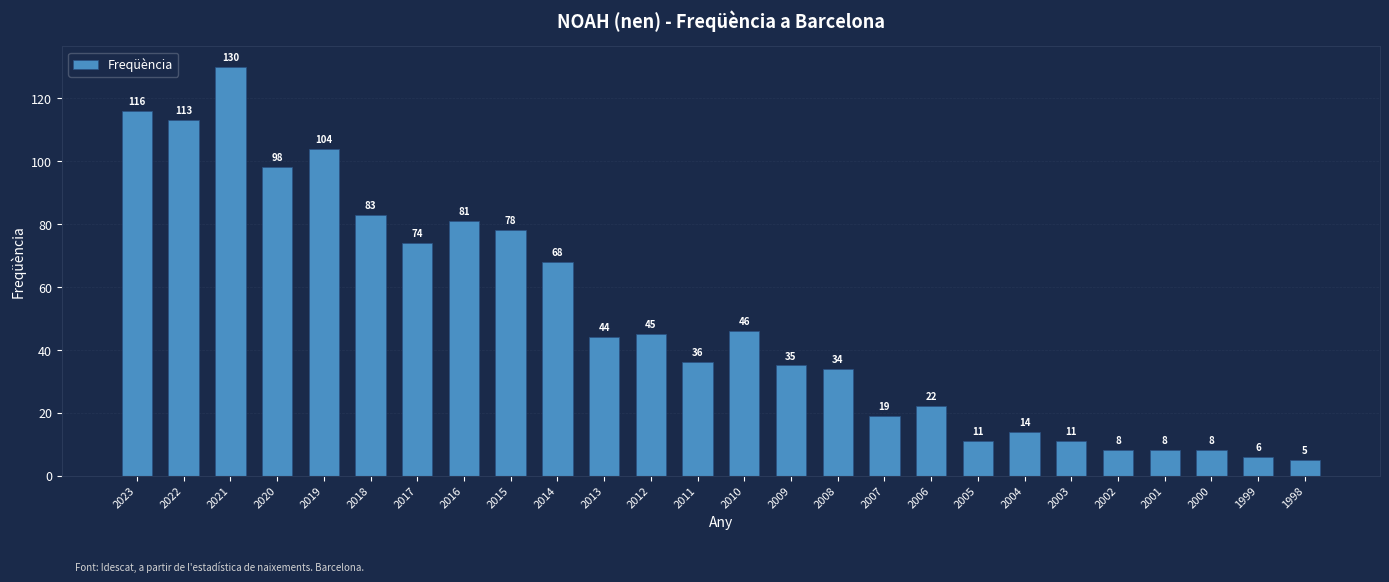

Reading left to right, transcribe all the data shown in this chart.

116	113	130	98	104	83	74	81	78	68	44	45	36	46	35	34	19	22	11	14	11	8	8	8	6	5